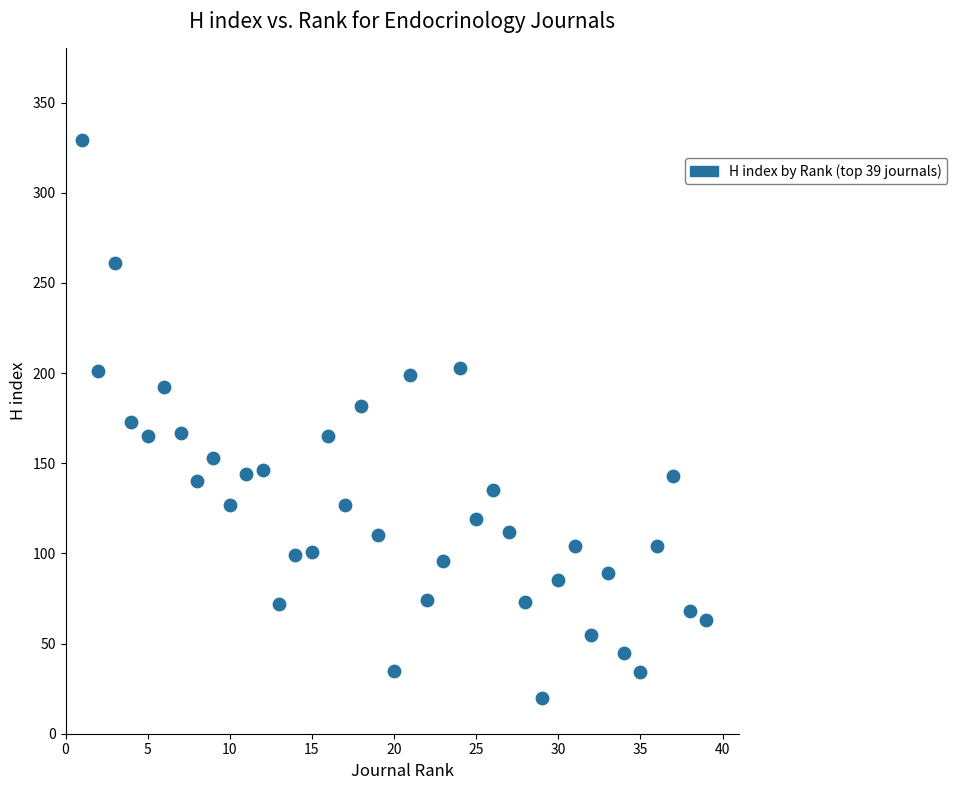

What is the range of X values (max minus min)?

38